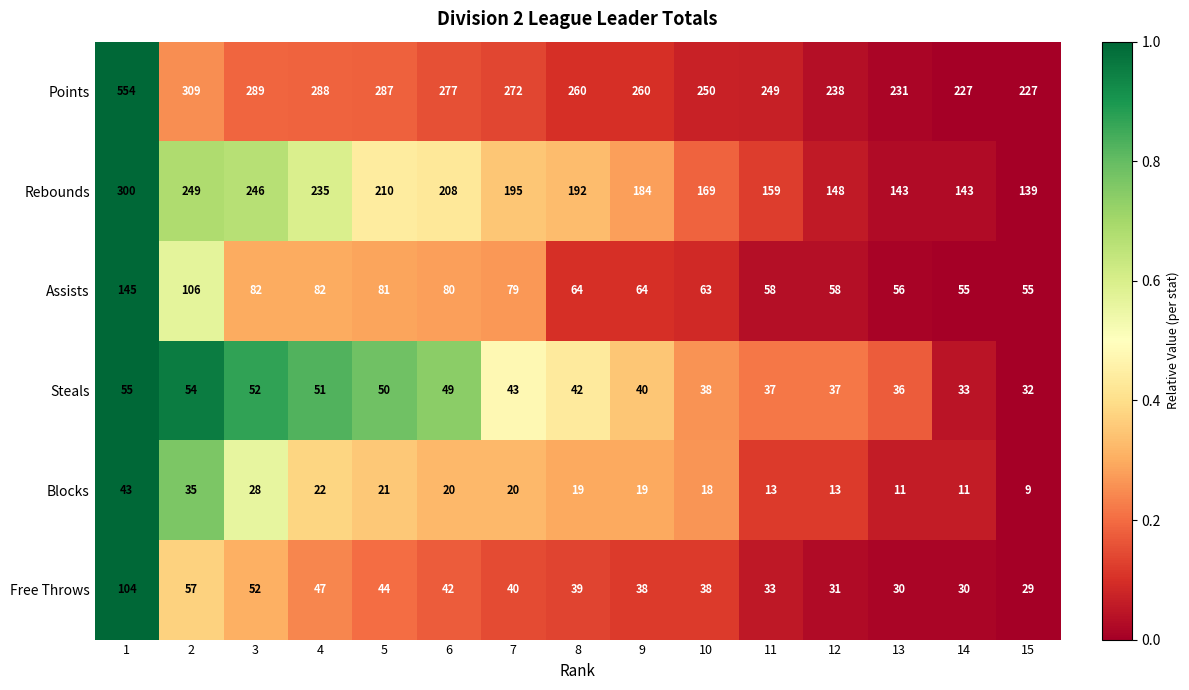

What is the difference between the second highest and second lowest values in the Steals series?

21